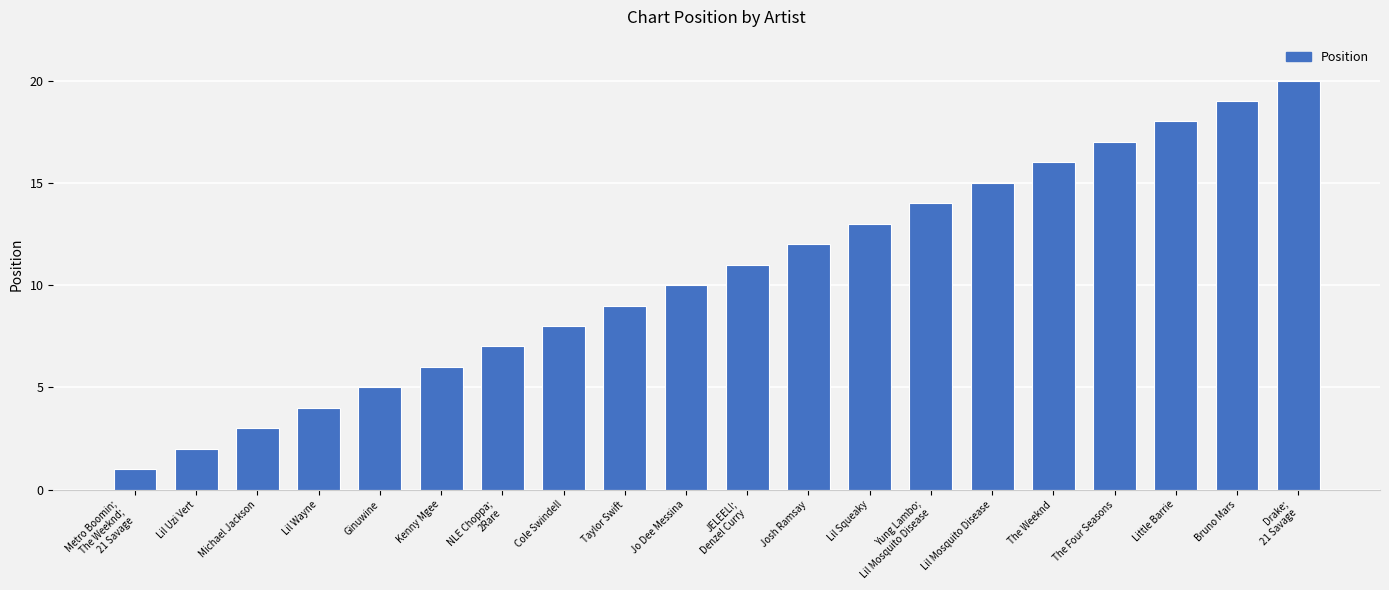

At which label is the value closest to 10?

Jo Dee Messina